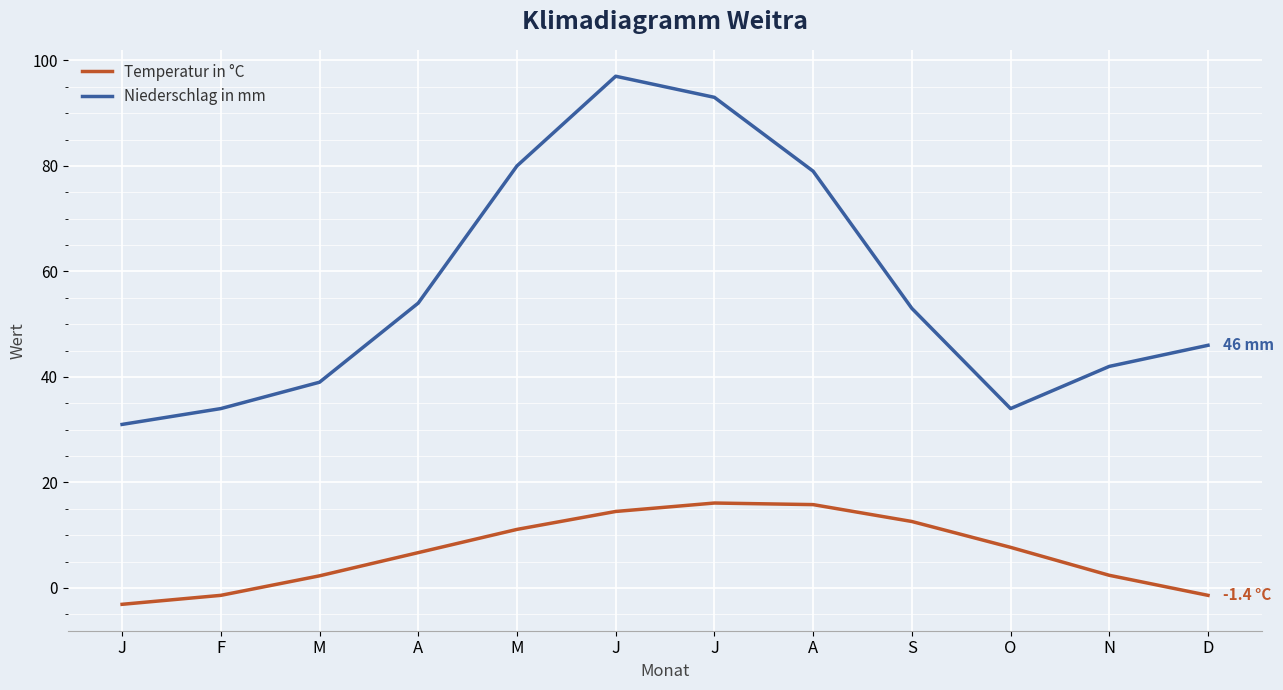

True or false: Niederschlag in mm and Temperatur in °C cross at least once.

False